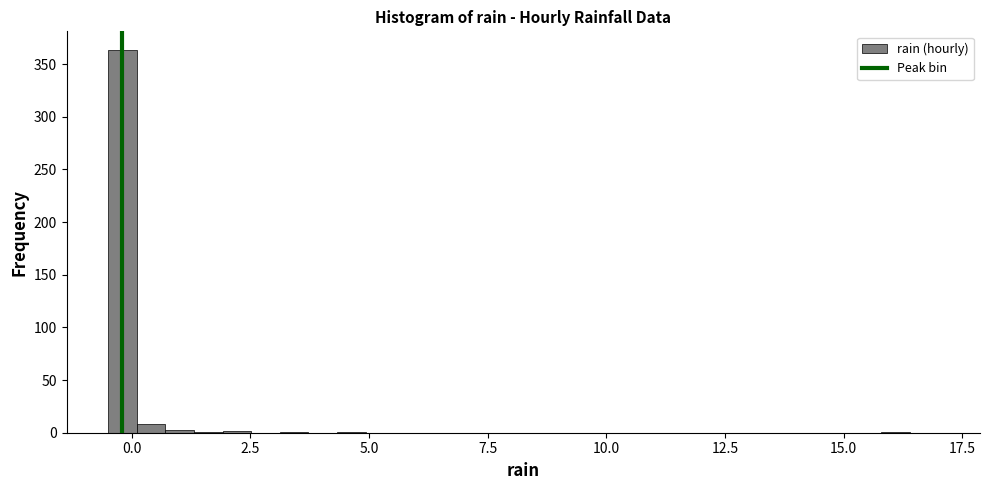

Read against the x-axis, roughly where is the centre of the tallest bar?

0.0